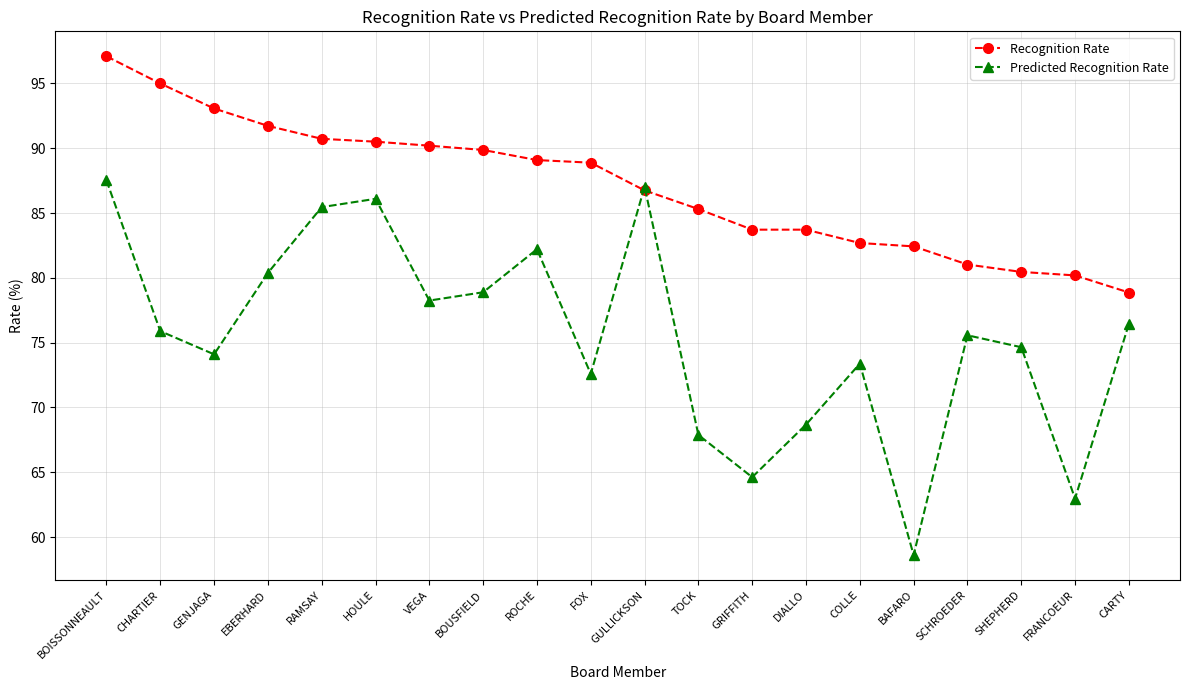

What is the label of the 6th point from the left?

HOULE